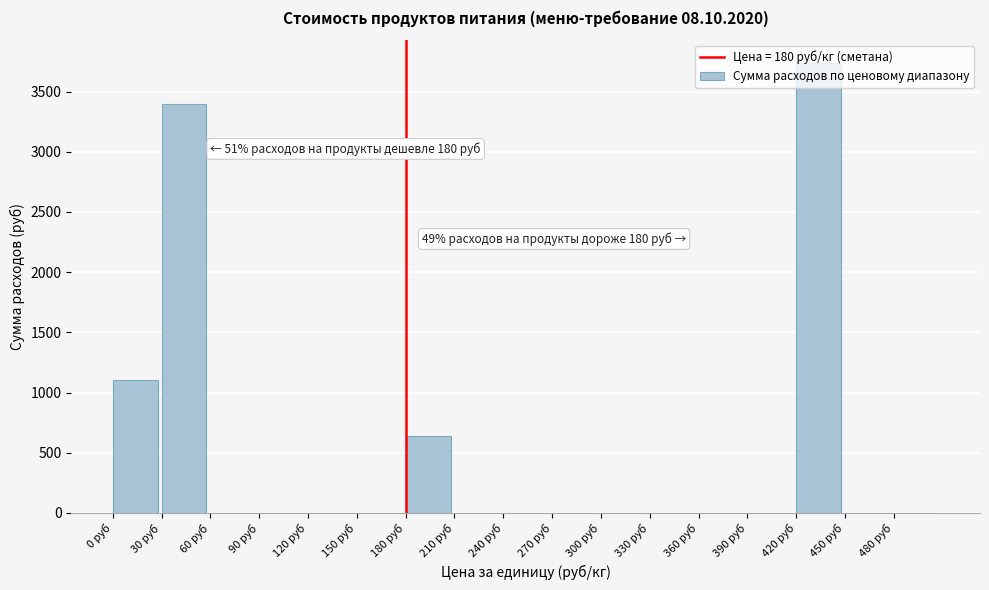

What is the sum of all values?

8875.8